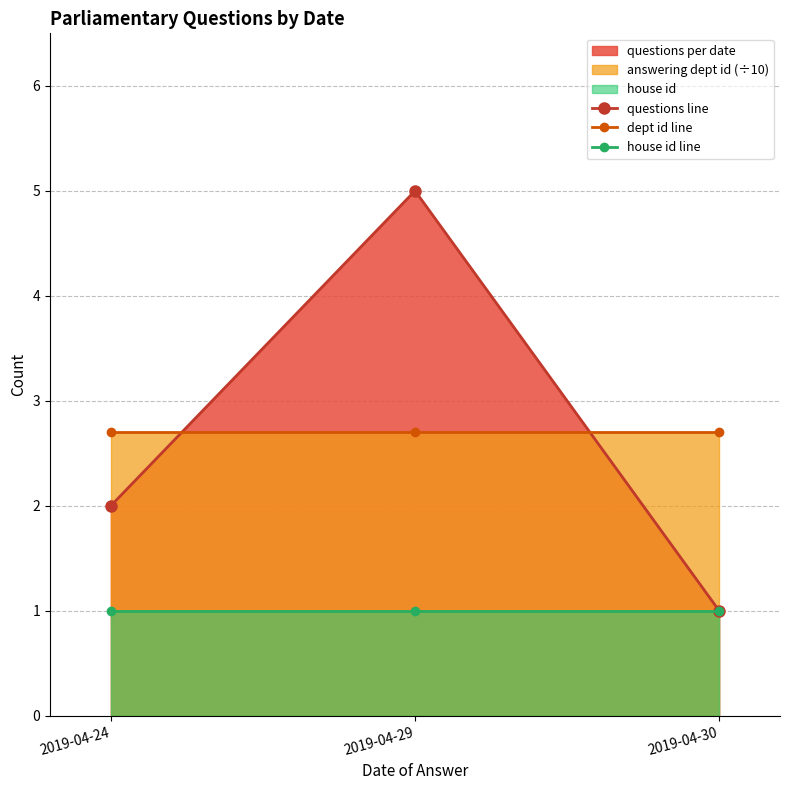

Which category has the highest value in the house id line series?

2019-04-24